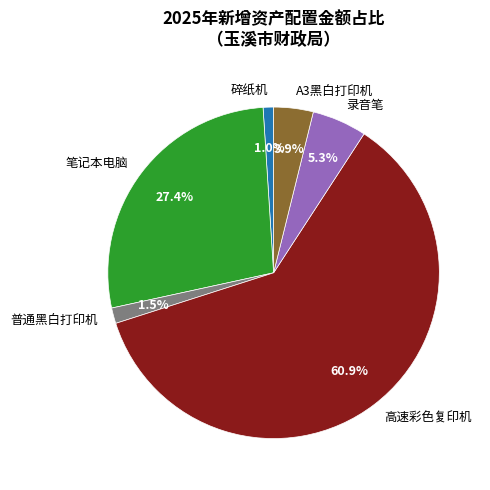

Does 录音笔 represent more than half of the total?

No